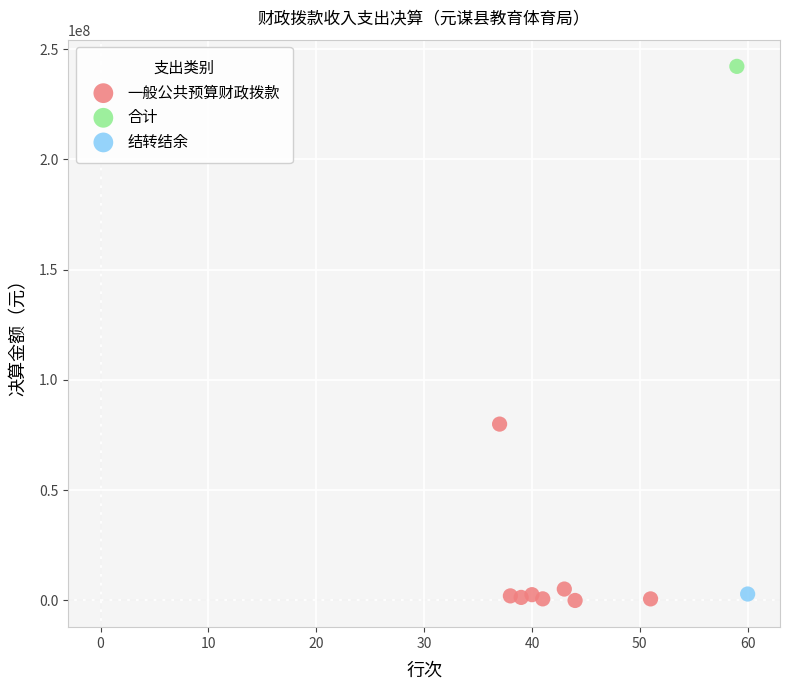

What are all the series names shown in the legend?

一般公共预算财政拨款, 合计, 结转结余